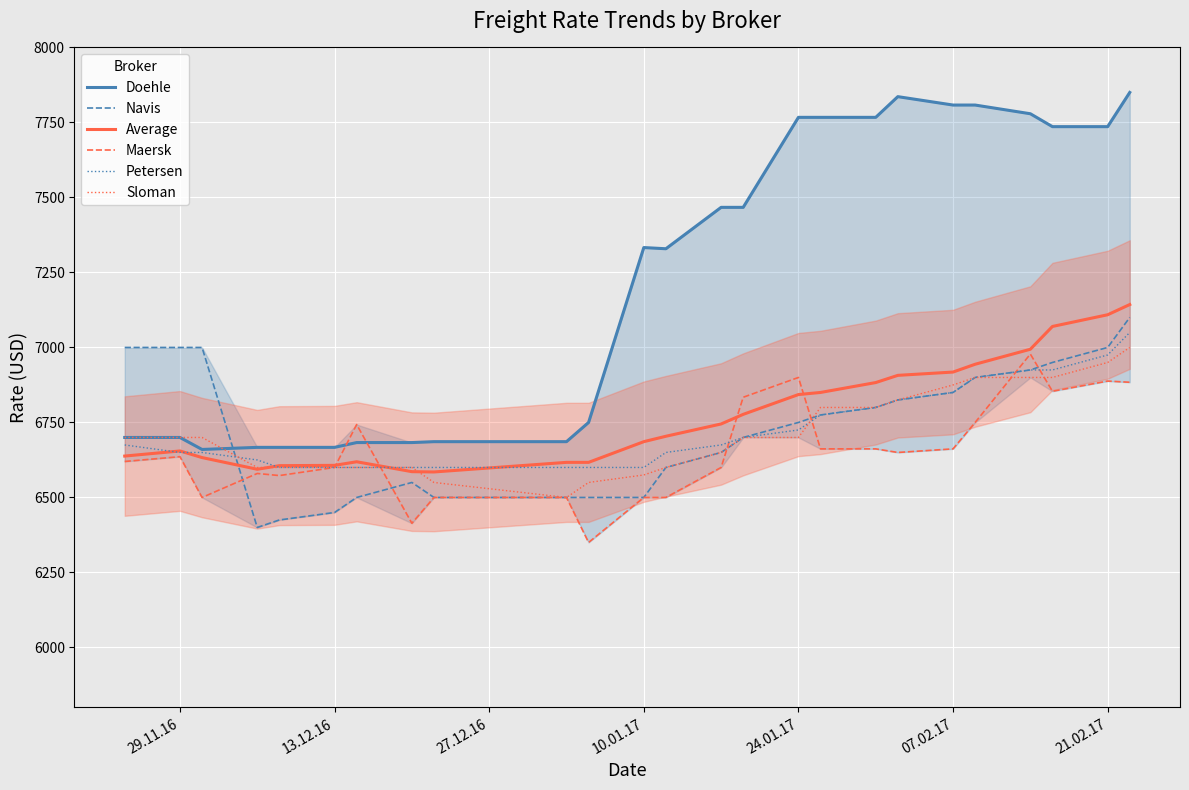

Is this an area chart (filled region under the line)?

No